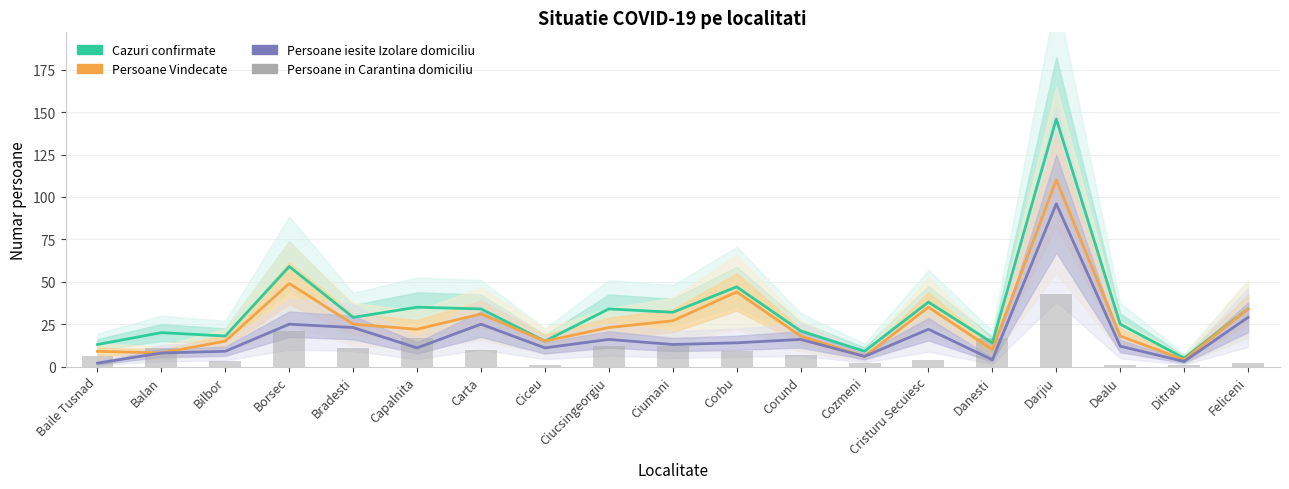

What is the total value across all series at Cristuru Secuiesc?

99